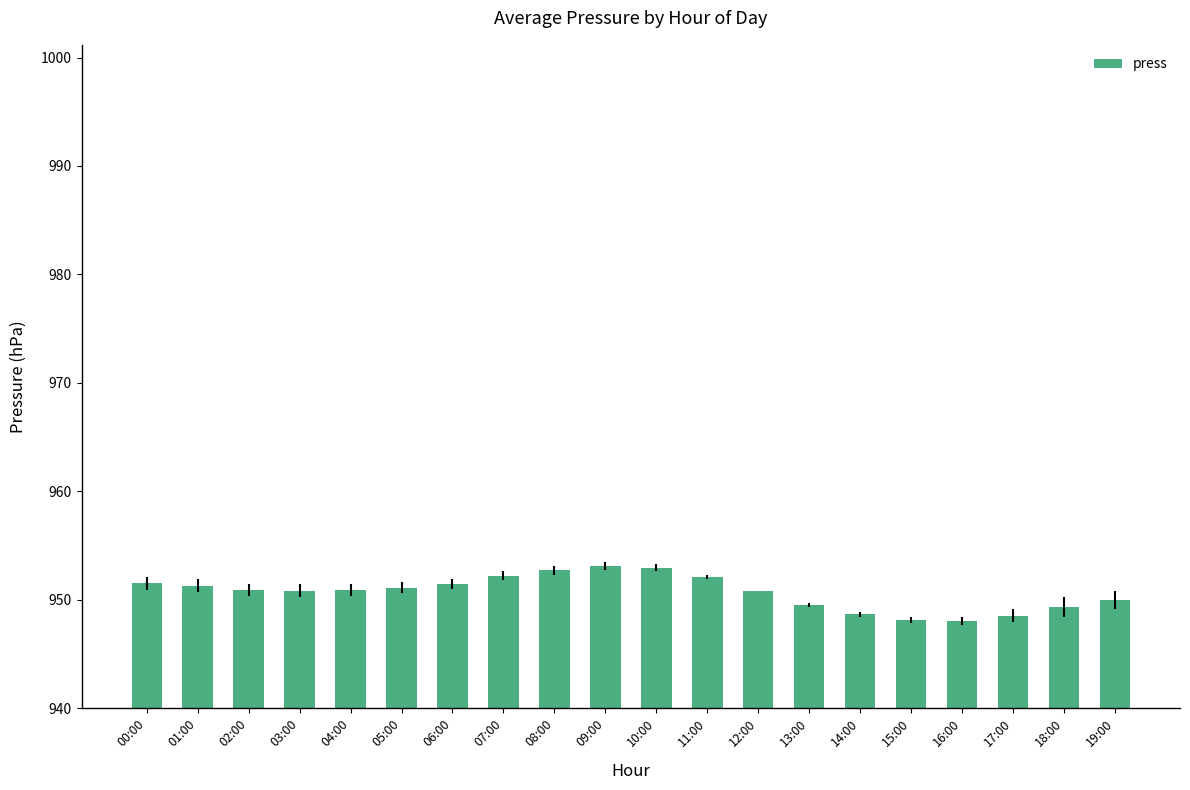

Count the number of categories in the chart.

20